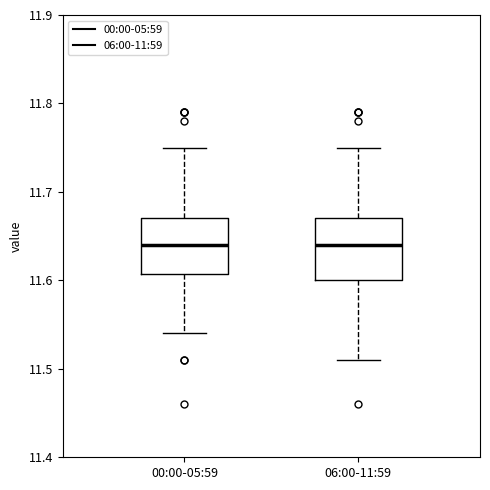

Reading left to right, read every box against the y-axis: the position of its median line, the range the box covers, and the ends of its whiskers. The values are not printed on the chart, so give them approximately, as read against the axis.

00:00-05:59: median 11.64, box 11.61 to 11.67, whiskers 11.54 to 11.75
06:00-11:59: median 11.64, box 11.60 to 11.67, whiskers 11.51 to 11.75